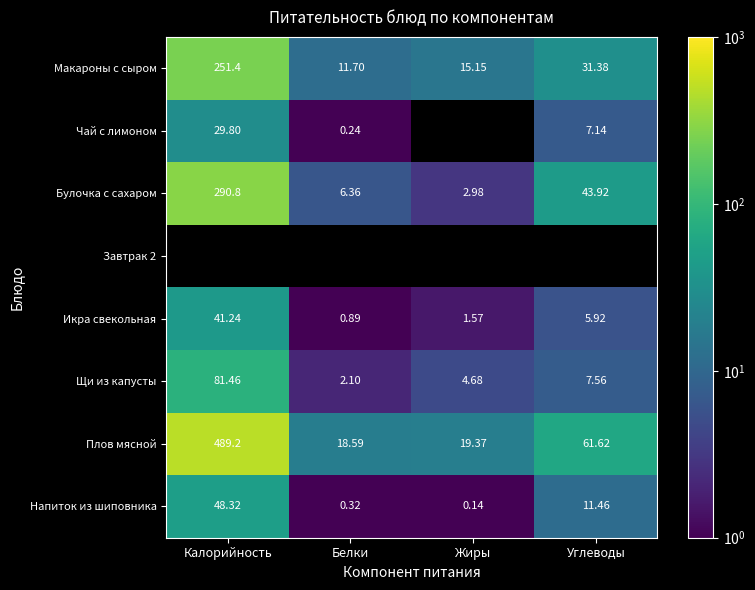

How many data points in Икра свекольная are above 5?

2